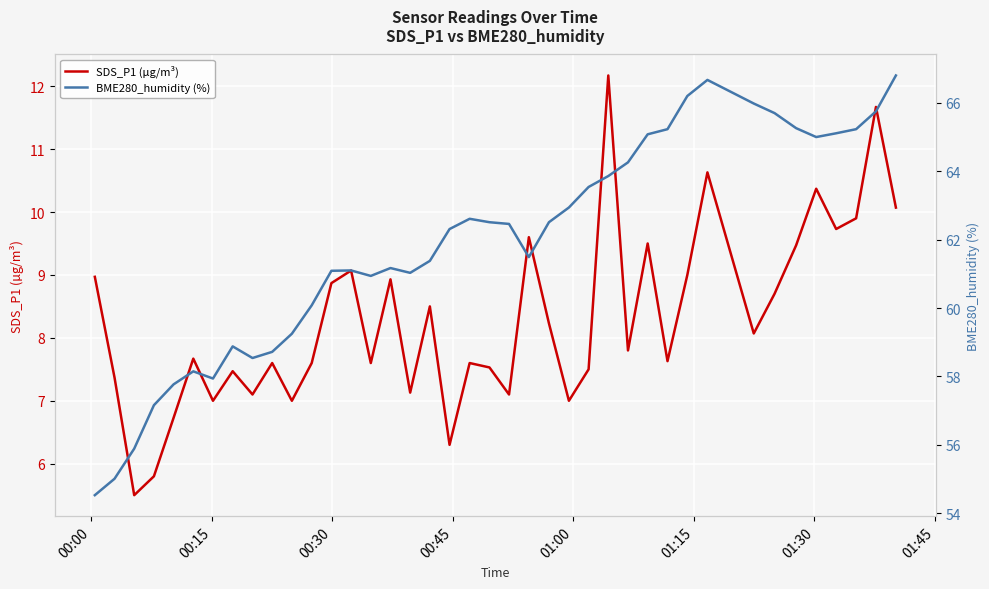

At how many categories does at least one series exceed 42?

40